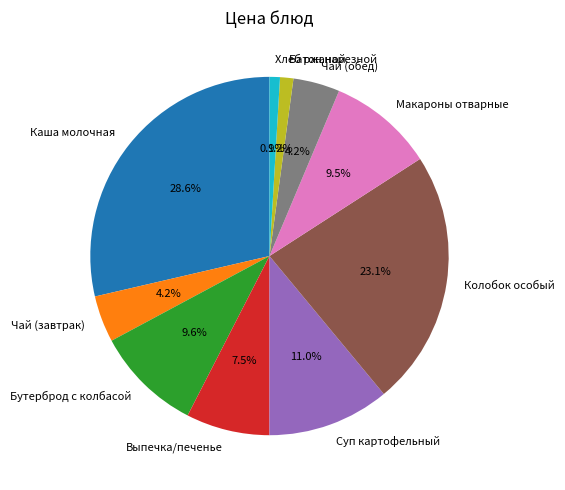

Approximately how many times larger is the value at Выпечка/печенье compared to Колобок особый?

0.3